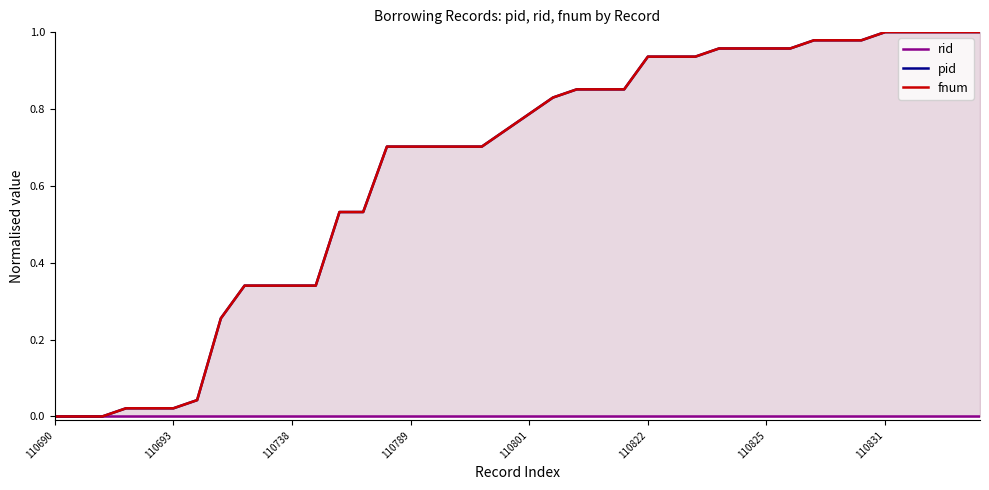

At which label is pid closest to 0?

110690